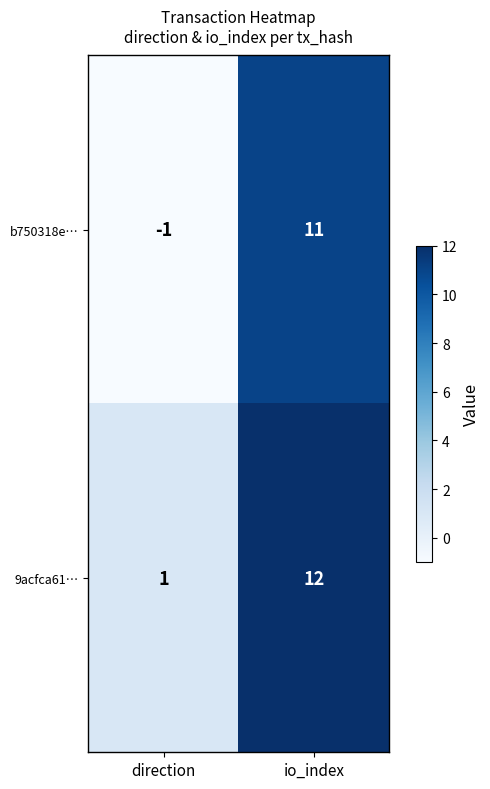

Which series has the largest total across all categories?

9acfca61…